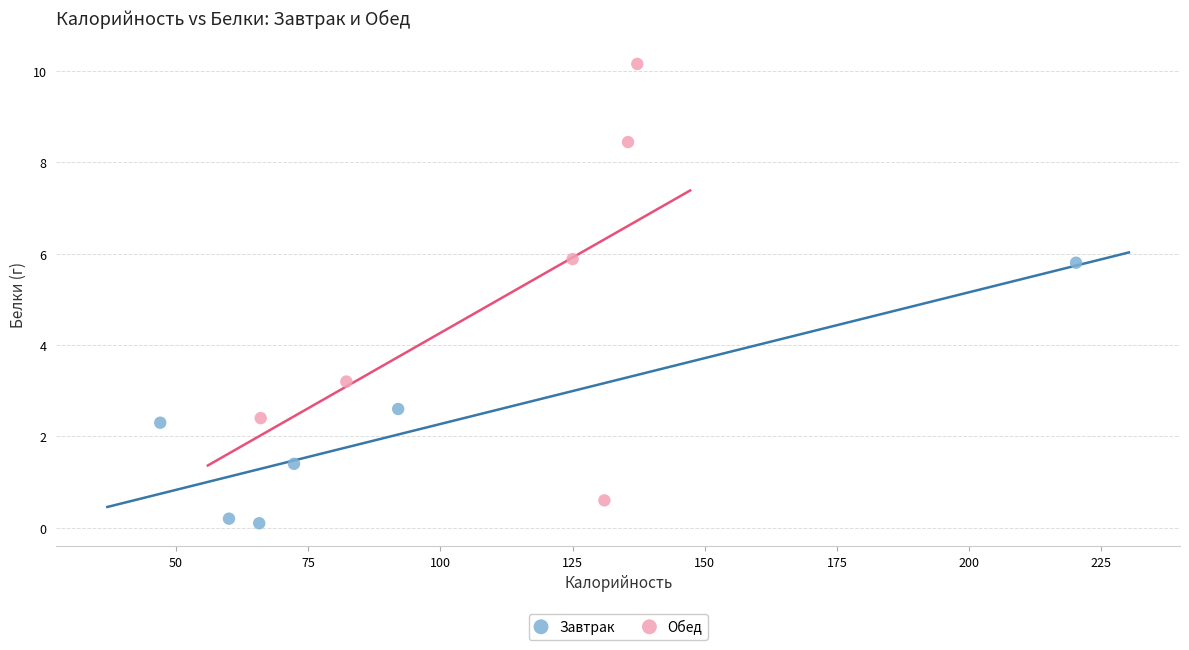

Which series contains the highest Y value?

Обед